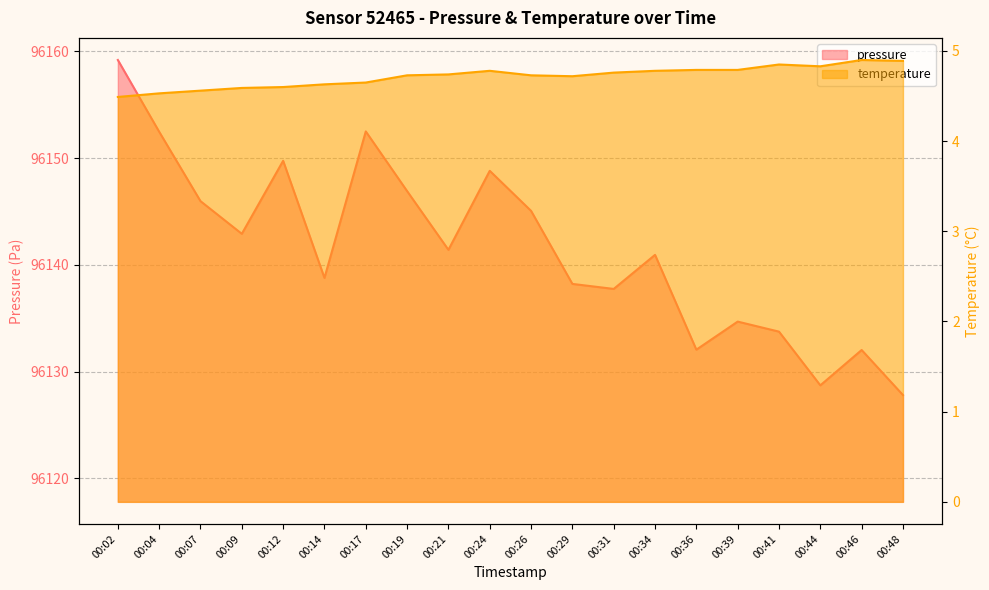

True or false: pressure and temperature intersect in this chart.

False